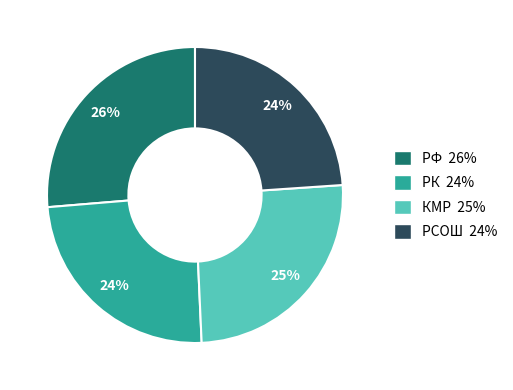

Which slice is the largest?

РФ